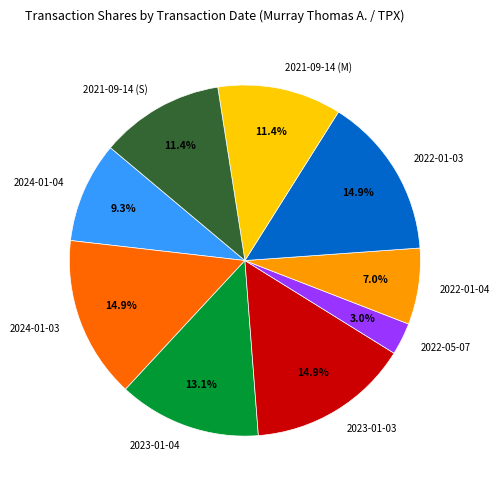

To the nearest percent, what is the combined percentage of 2022-01-03 and 2021-09-14 (S)?

26%